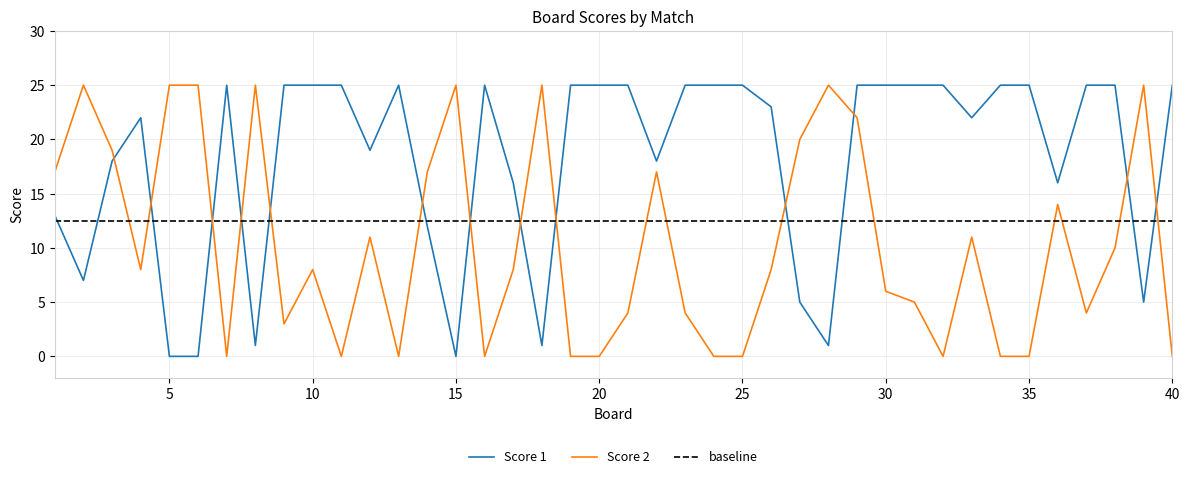

How many positive values does the Score 2 series have?

28